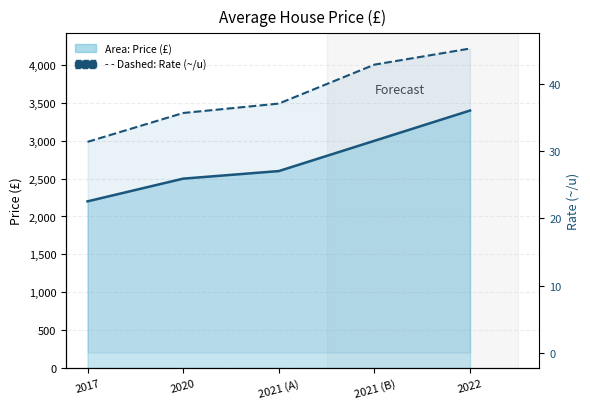

True or false: the data has more than 2 interior local peaks.

False